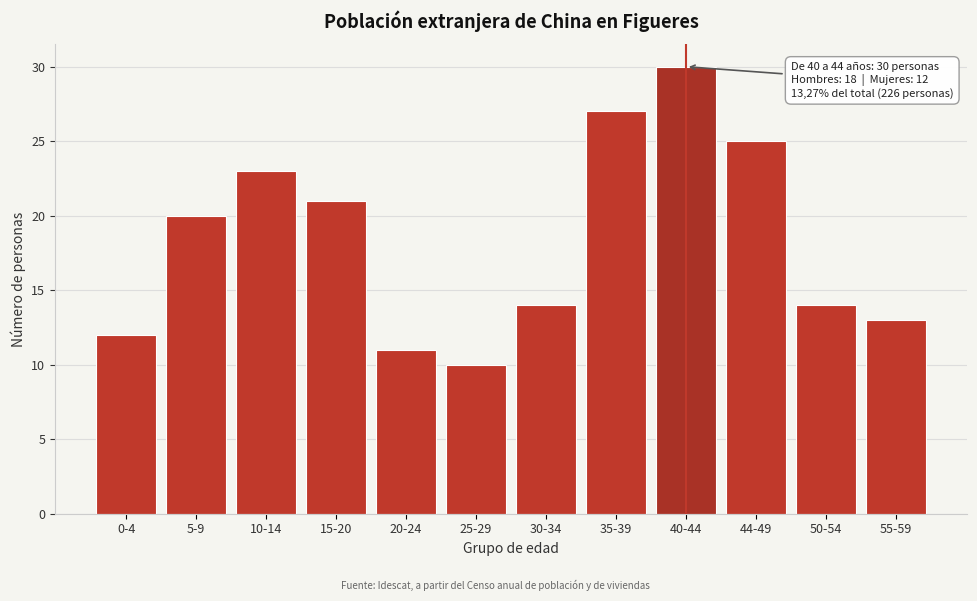

Reading right to left, extract all data points from this chart.

13	14	25	30	27	14	10	11	21	23	20	12